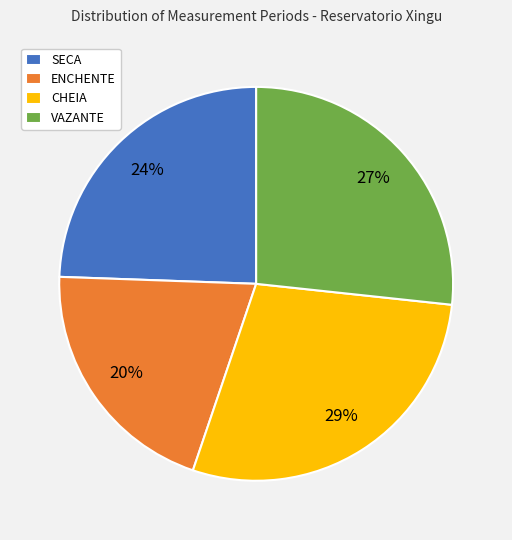

Combined, do SECA and VAZANTE account for over 50%?

Yes